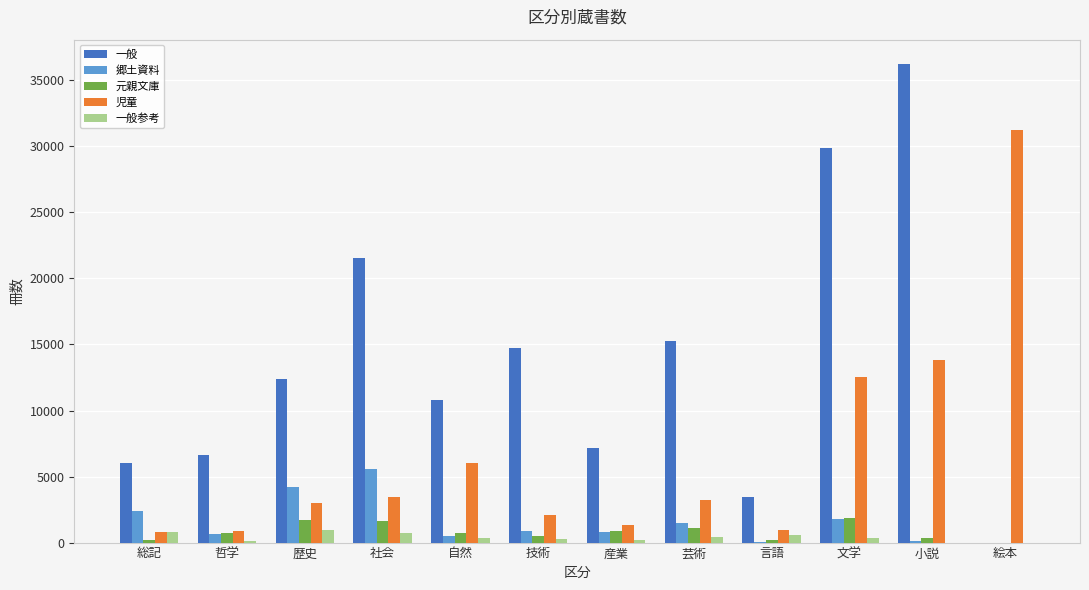

Which series has the largest total across all categories?

一般